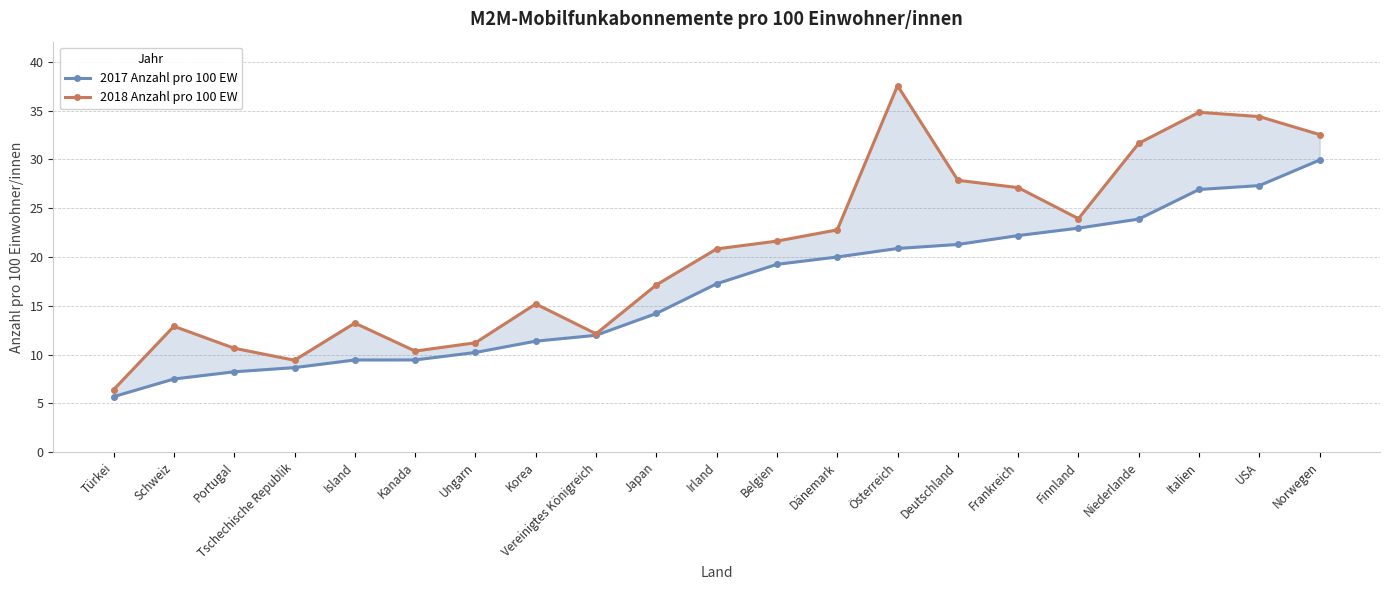

True or false: 2018 Anzahl pro 100 EW and 2017 Anzahl pro 100 EW intersect in this chart.

False